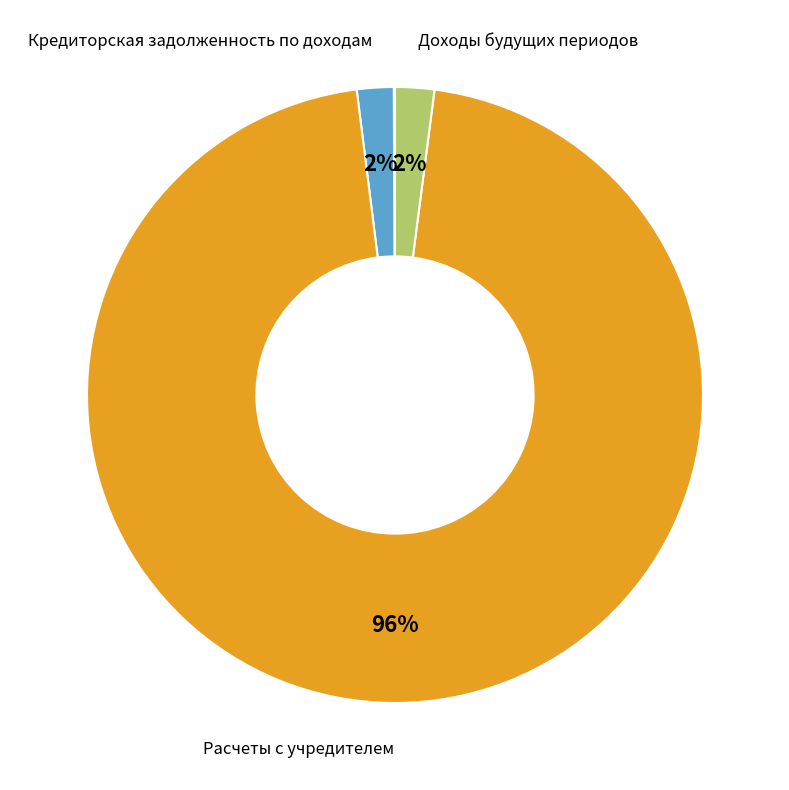

To the nearest percent, what is the average slice percentage?

20%